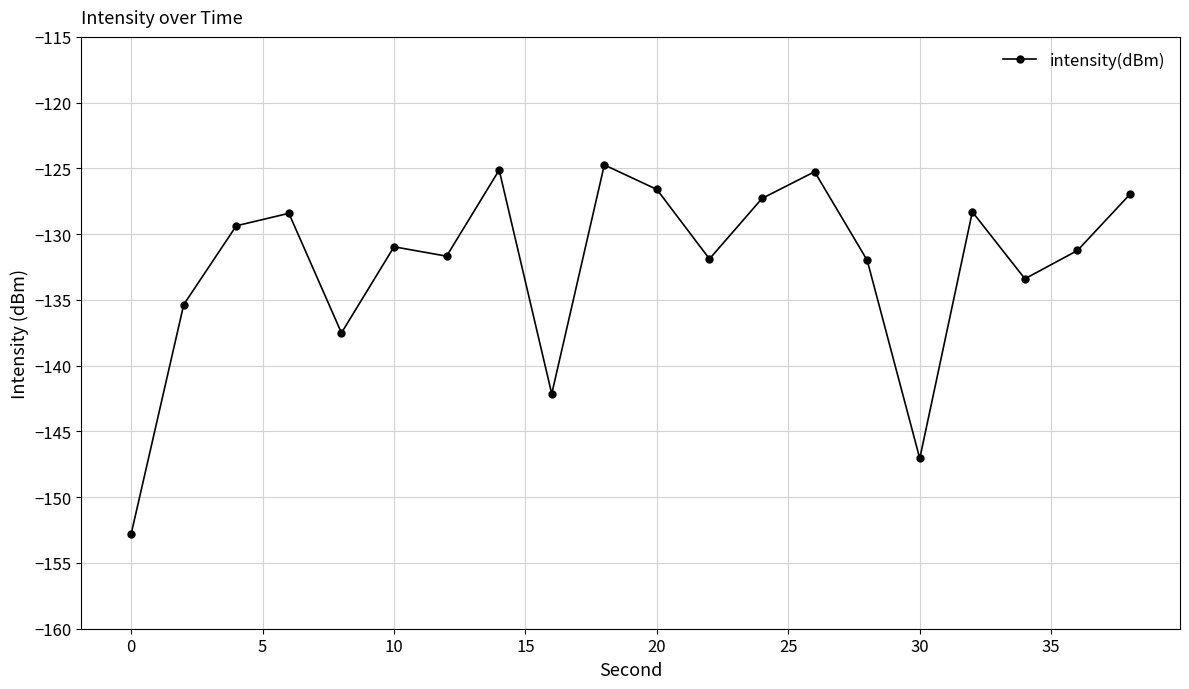

How many points are lower than both their immediate neighbors (excluding endpoints)?

6